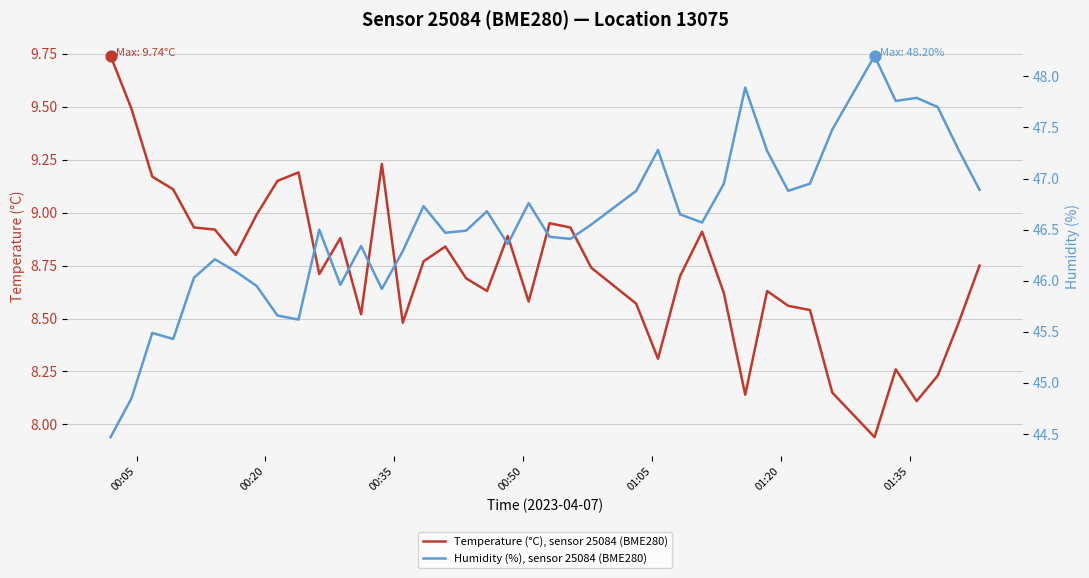

At how many categories does at least one series exceed 29?

40